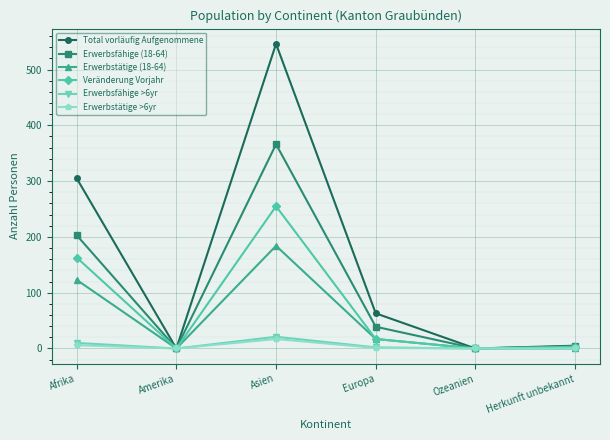

How many categories are shown in the chart?

6